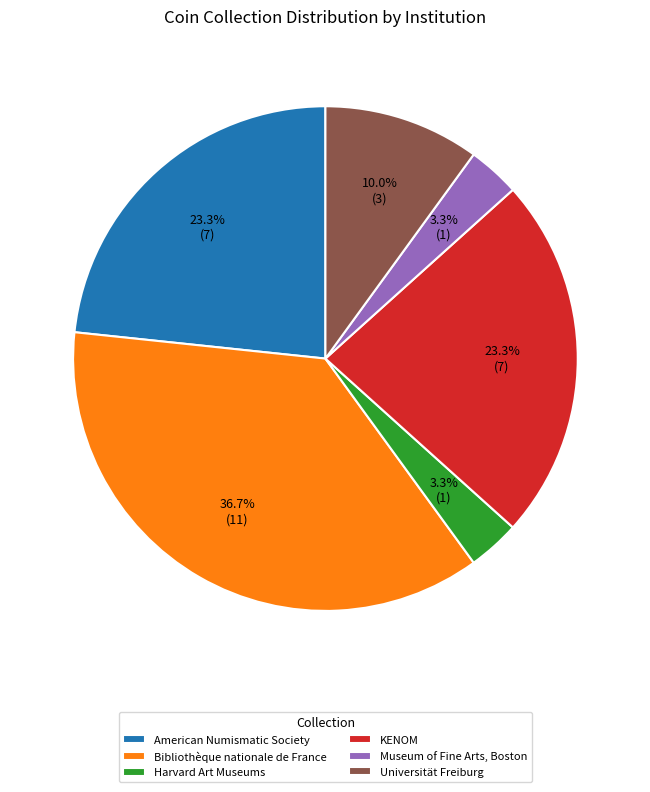

Count the number of slices in the pie.

6